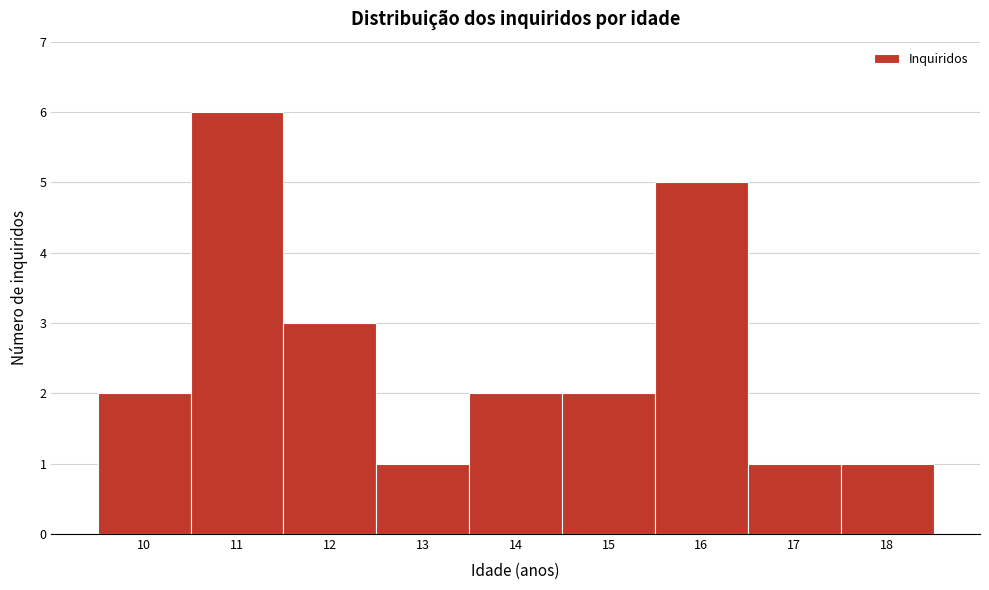

How tall is the bar that spans 9.5 to 10.5 on the x-axis? The values are not printed on the chart, so give them approximately, as read against the axis.

2